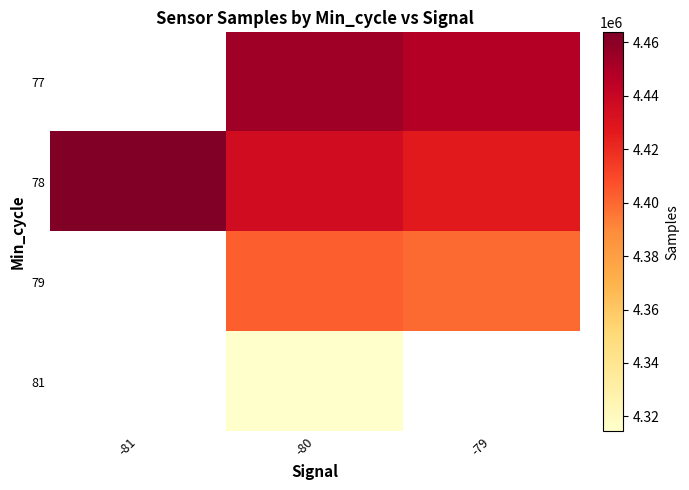

Count the number of data series in this chart.

4